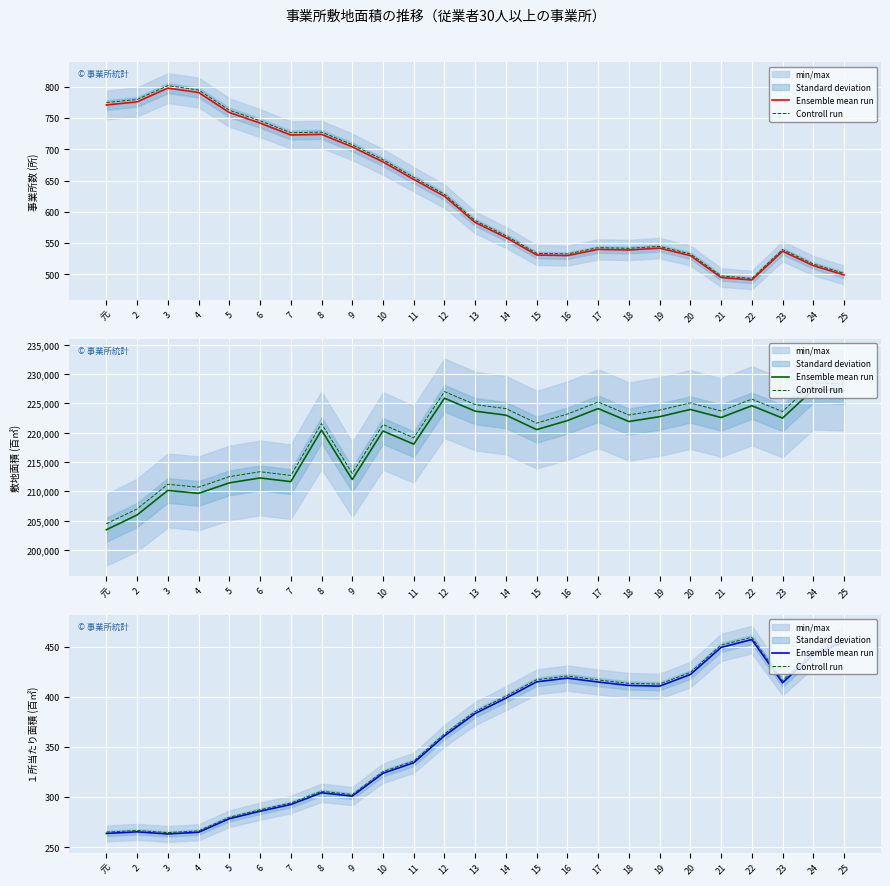

What is the value of the Ensemble mean run point at the 10th from the left?

324.0